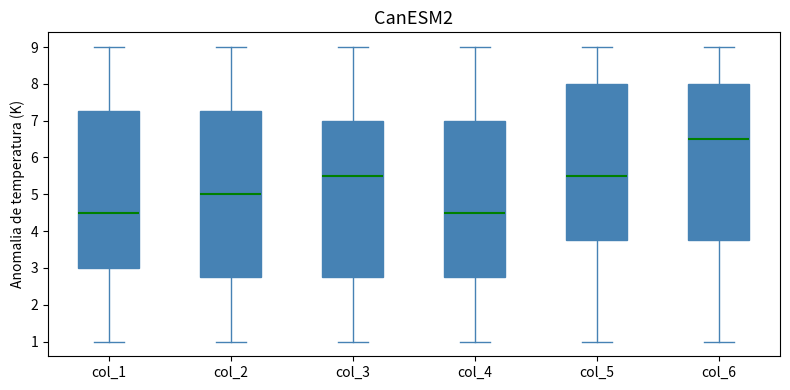

Which box is the tallest, from its lower edge to its upper edge?

col_2